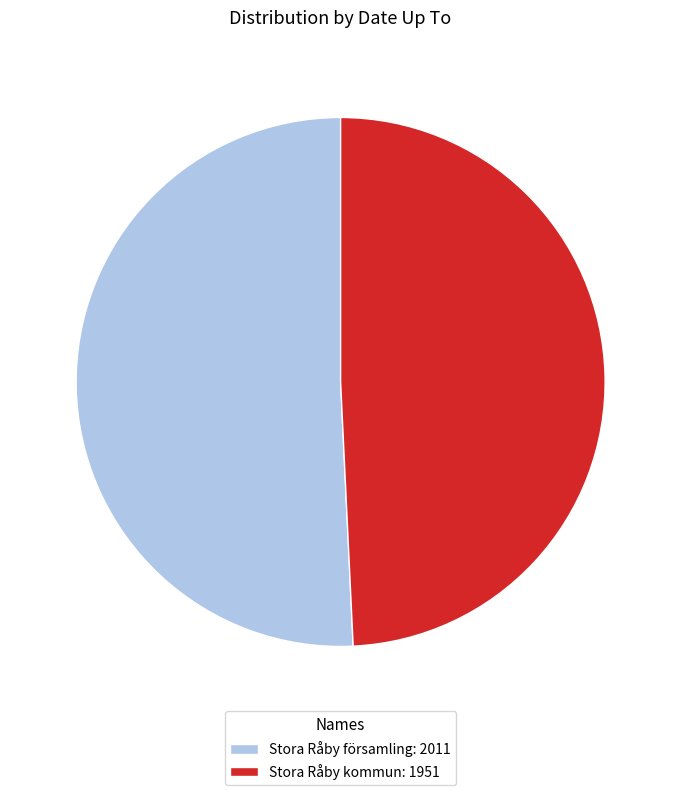

Rank the categories by value from lowest to highest.

Stora Råby kommun, Stora Råby församling